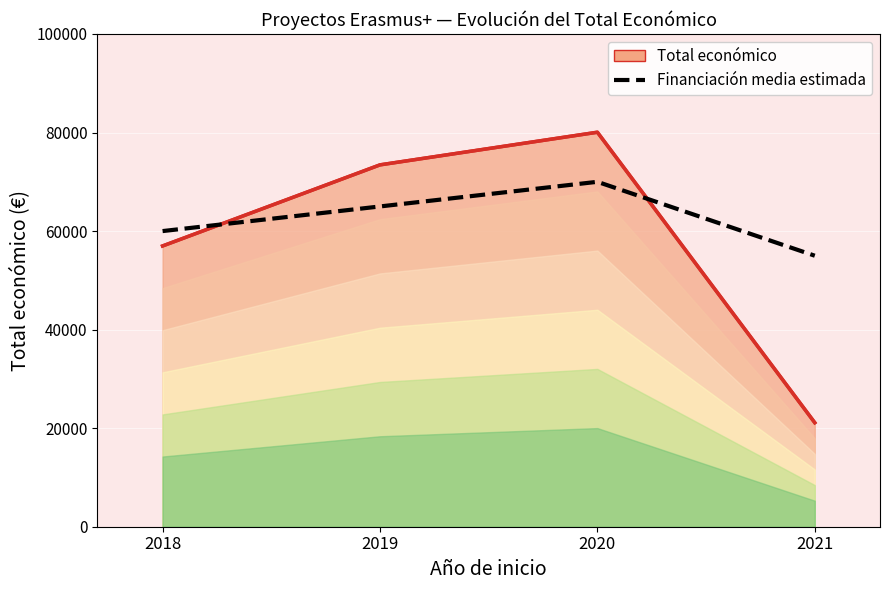

Approximately how many times larger is the value at 2020 compared to 2021?

1.3